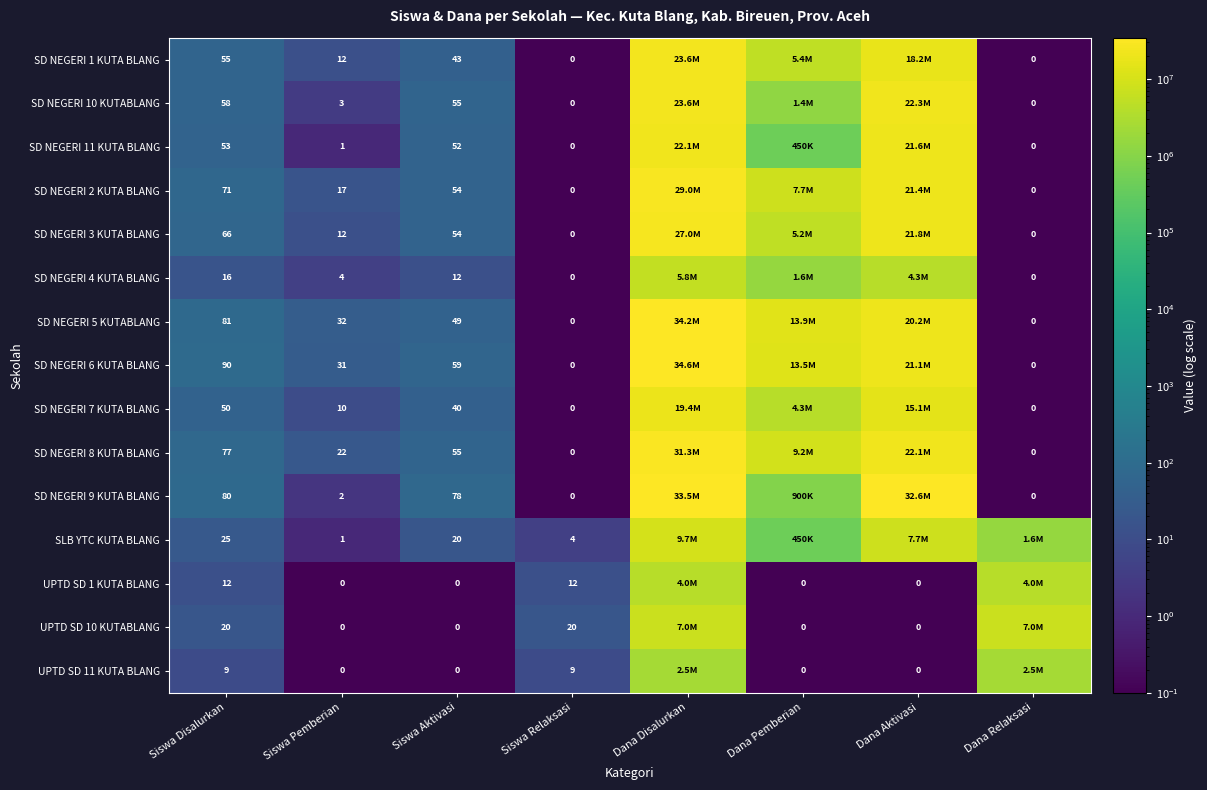

What is the sum of the SD NEGERI 11 KUTA BLANG values at Siswa Aktivasi and Siswa Pemberian?

53